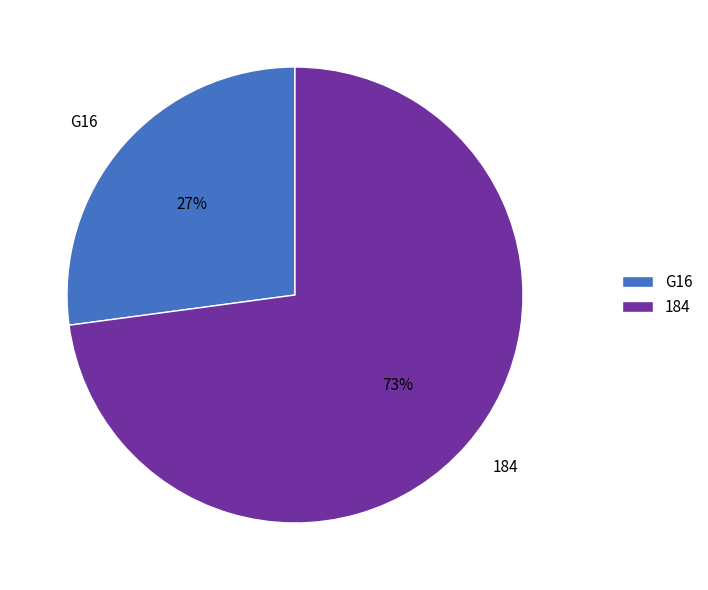

Count the number of slices in the pie.

2